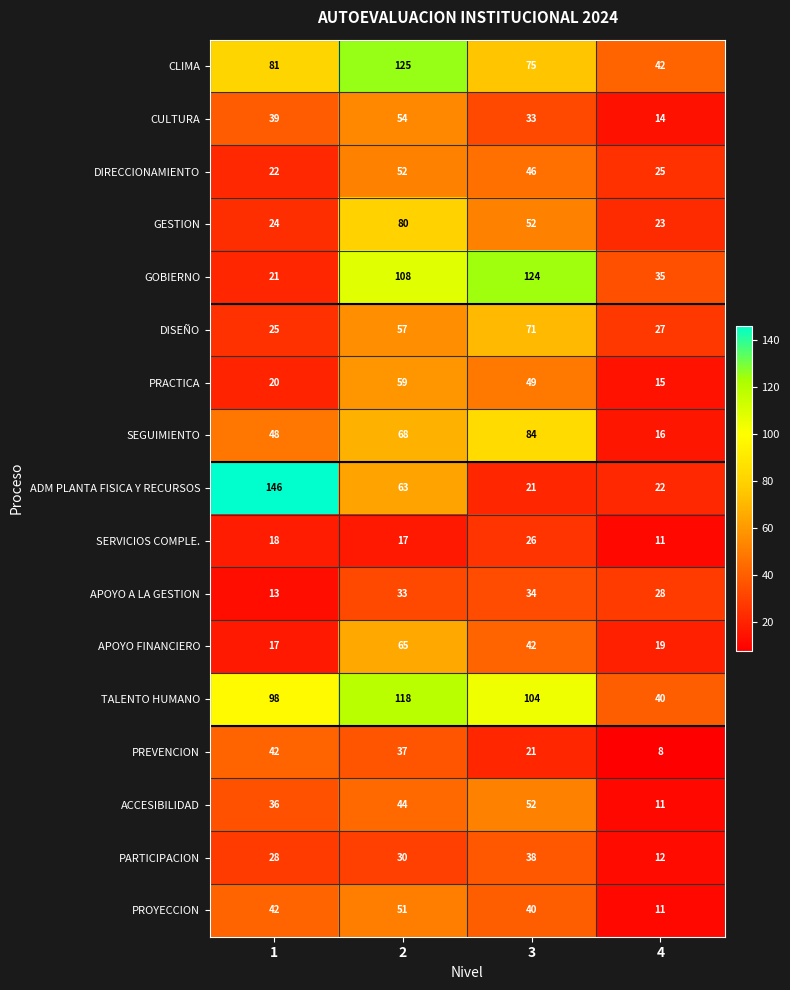

What is the sum of all SEGUIMIENTO values?

216